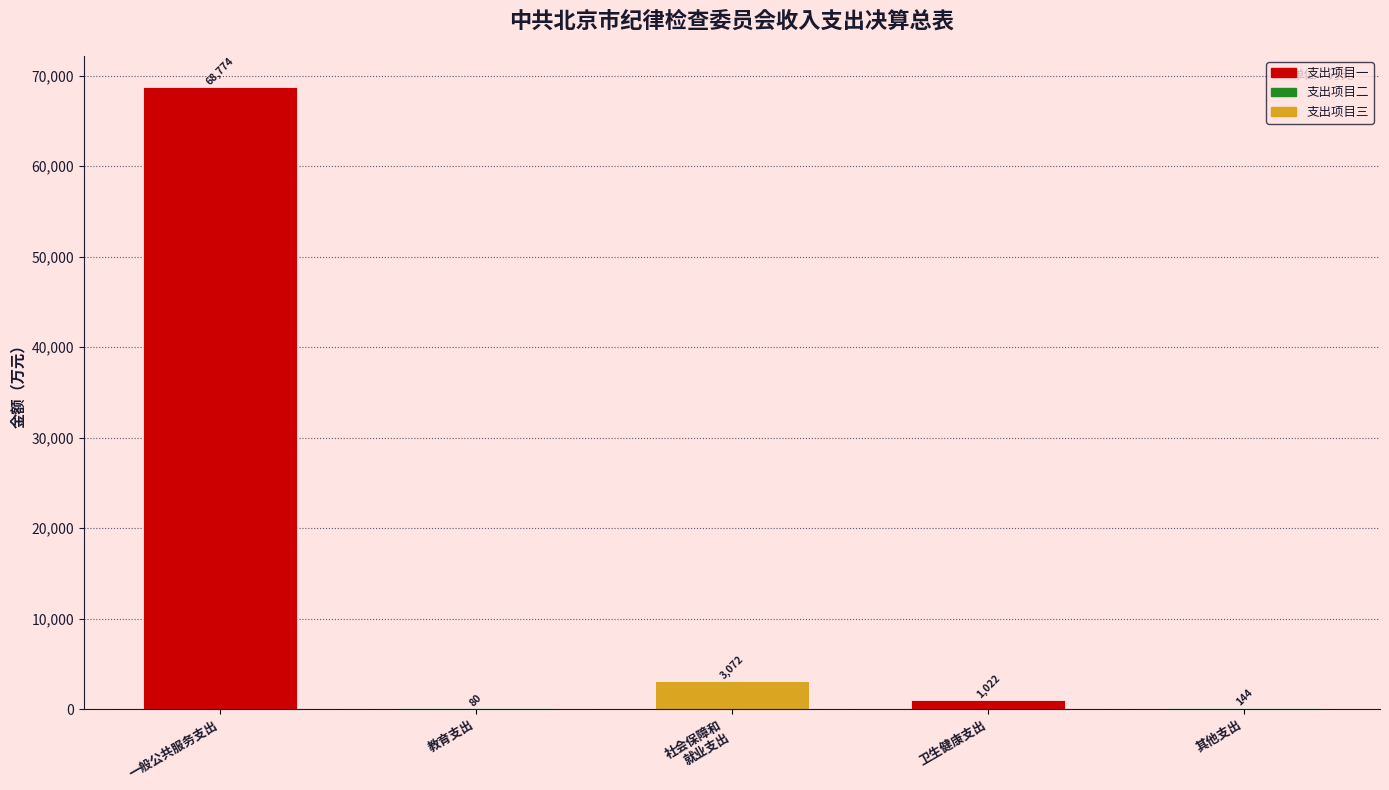

What is the difference between the values at 一般公共服务支出 and 教育支出?

68694.2